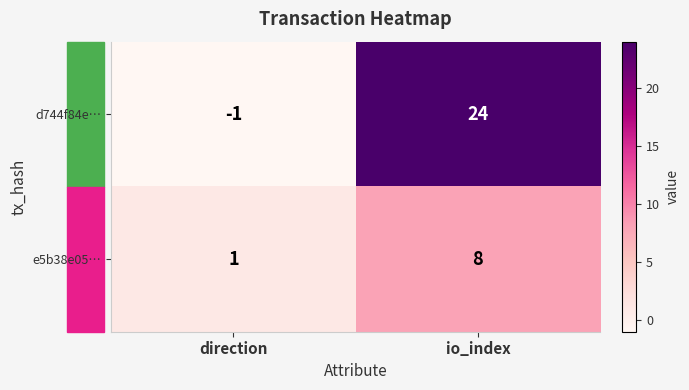

Read the e5b38e05… value at io_index.

8